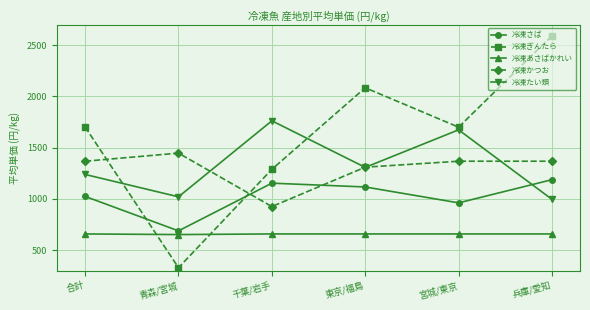

What is the maximum value shown in the chart?

2592